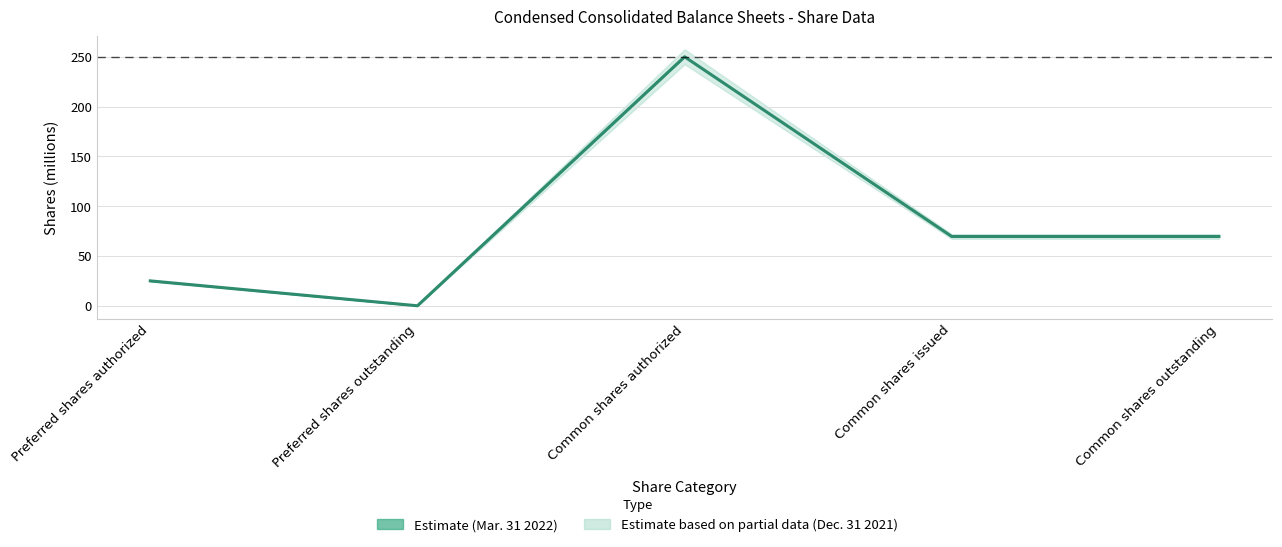

Between Common shares outstanding and Common shares authorized, which is larger?

Common shares authorized